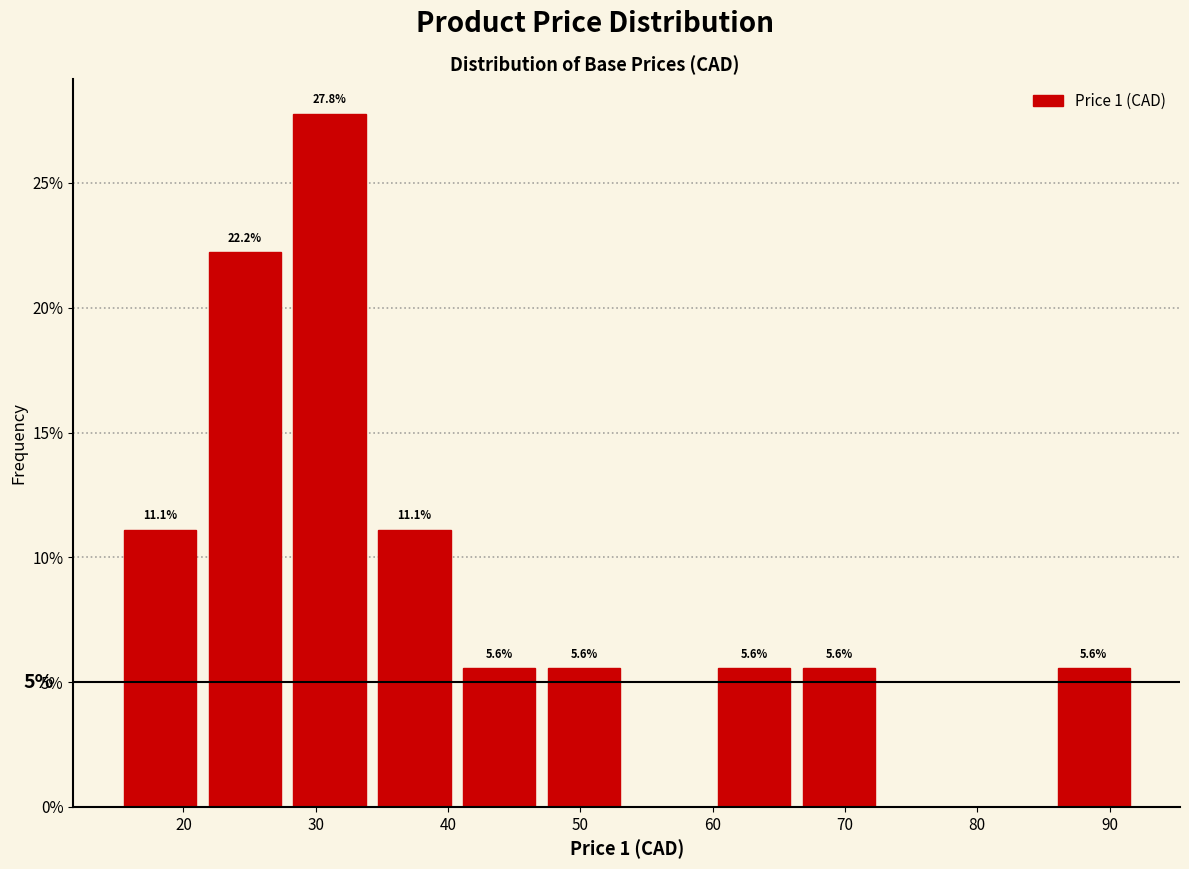

Which range on the x-axis has the tallest bar?

28 to 34